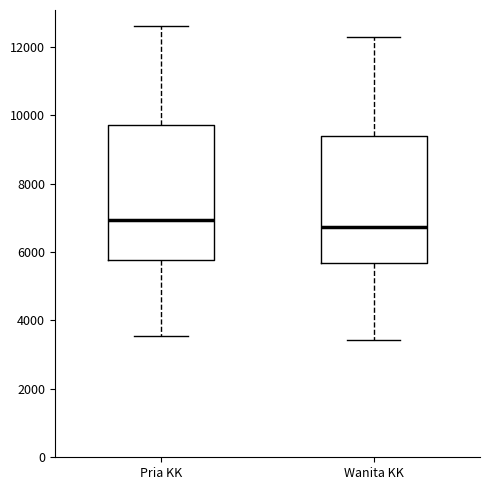

Reading left to right, read every box against the y-axis: the position of its median line, the range the box covers, and the ends of its whiskers. The values are not printed on the chart, so give them approximately, as read against the axis.

Pria KK: median 7000, box 5800 to 9800, whiskers 3600 to 12600
Wanita KK: median 6800, box 5600 to 9400, whiskers 3400 to 12200